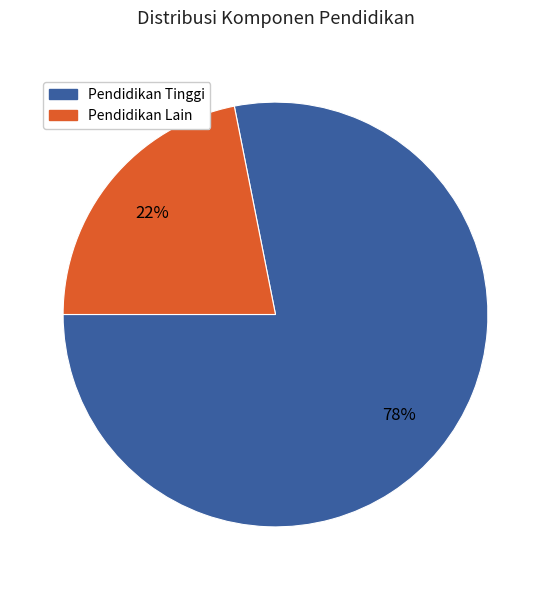

Is there any slice that represents more than half of the pie?

Yes